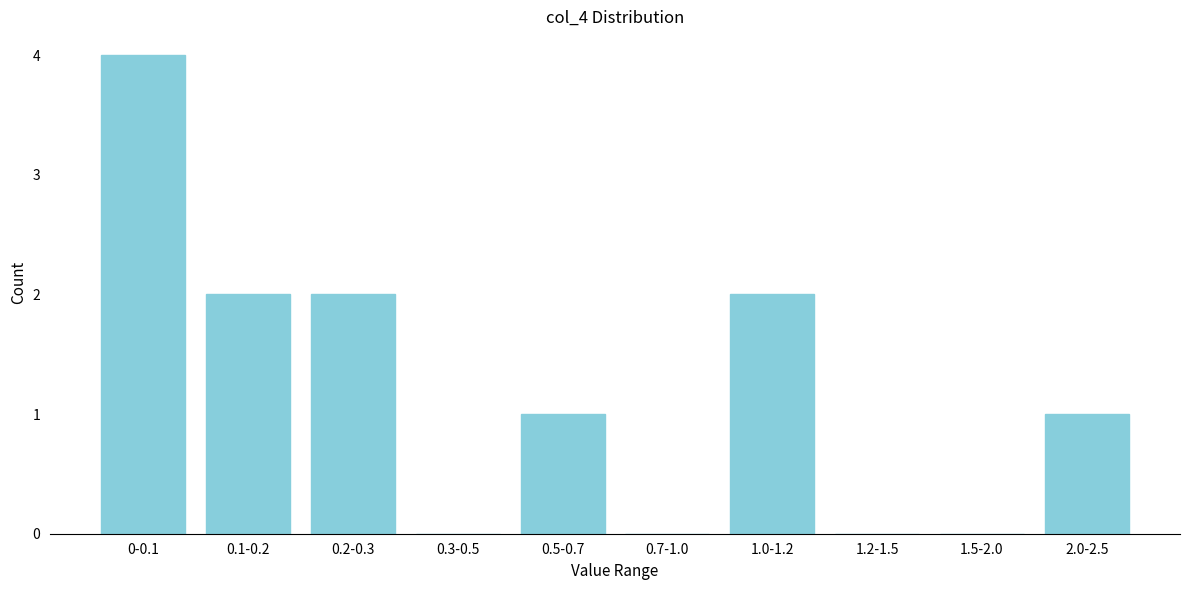

Reading left to right, list all the values displayed in this chart.

0-0.1=4	0.1-0.2=2	0.2-0.3=2	0.3-0.5=0	0.5-0.7=1	0.7-1.0=0	1.0-1.2=2	1.2-1.5=0	1.5-2.0=0	2.0-2.5=1